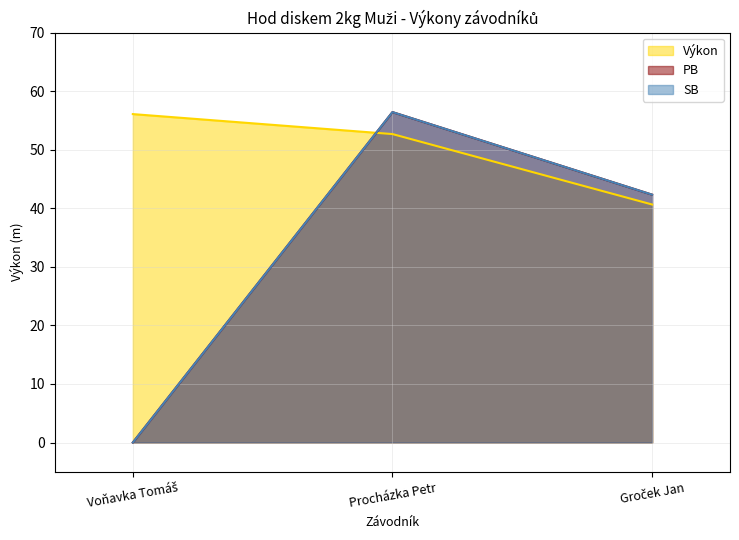

Rank the series by their maximum value, from highest to lowest.

PB, SB, Výkon